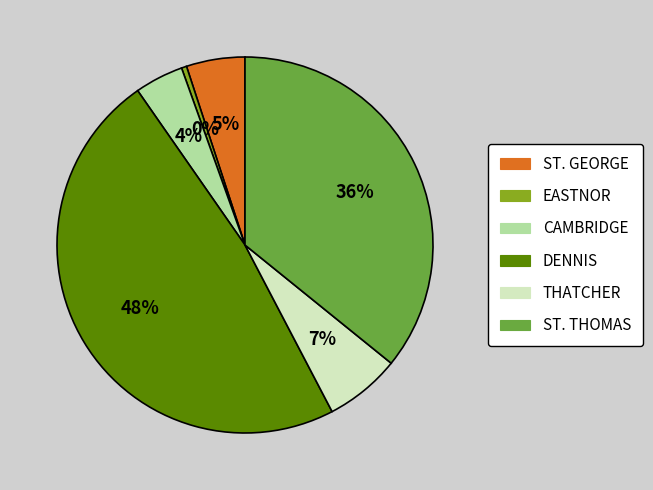

Combined, do THATCHER and ST. THOMAS account for over 50%?

No